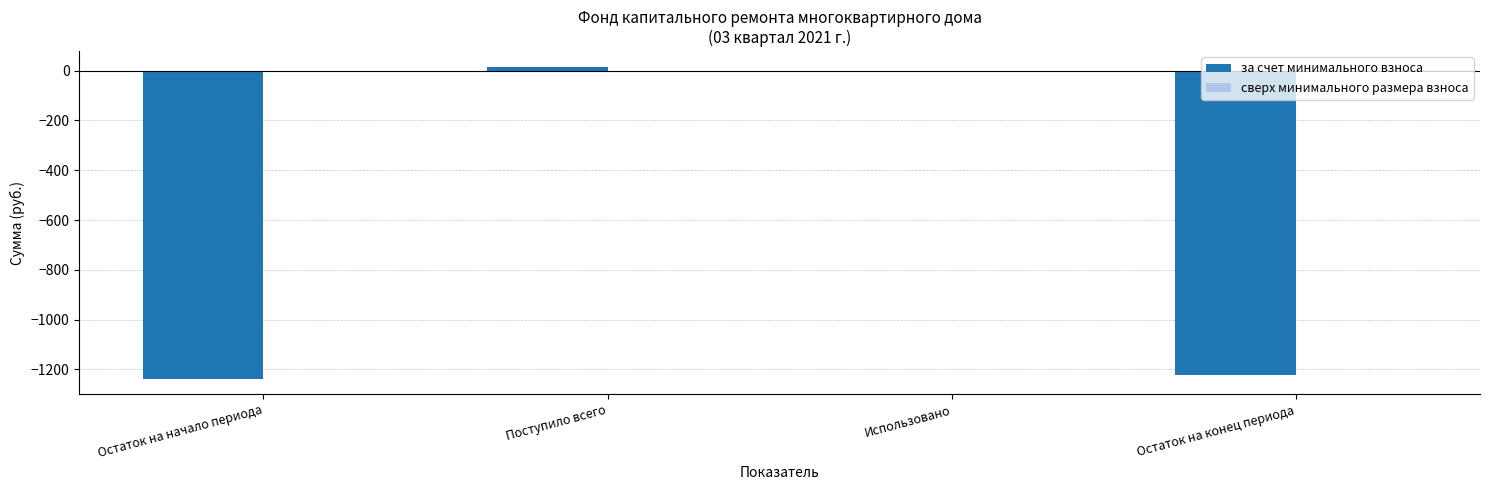

The chart shows a value of -504.5 at Использовано. True or false?

False